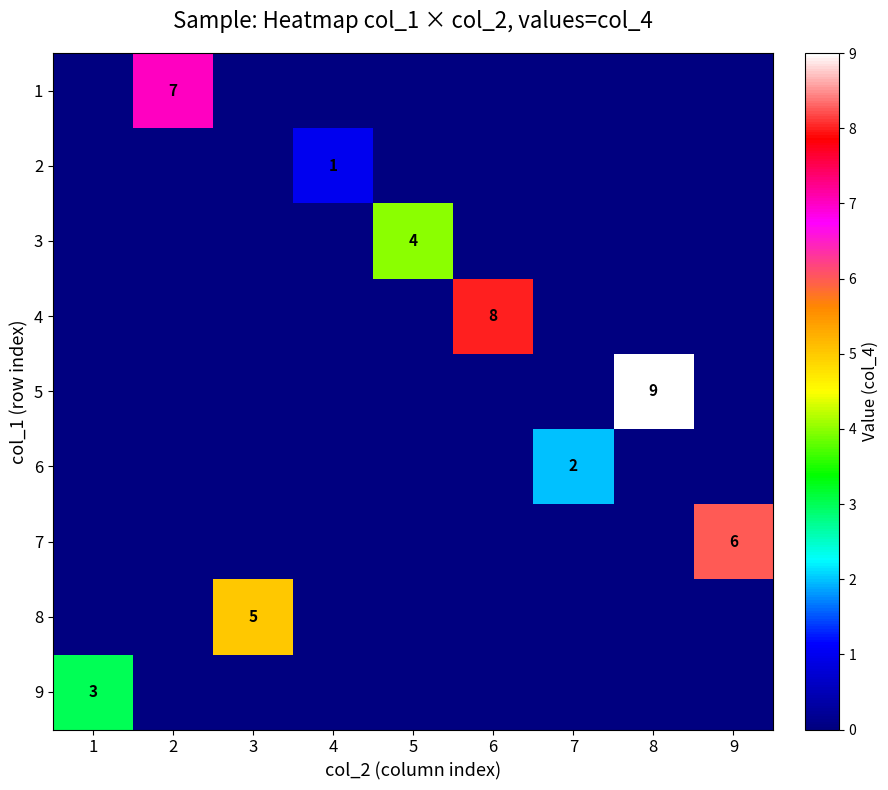

The value of 3 at 5 is 4. True or false?

True